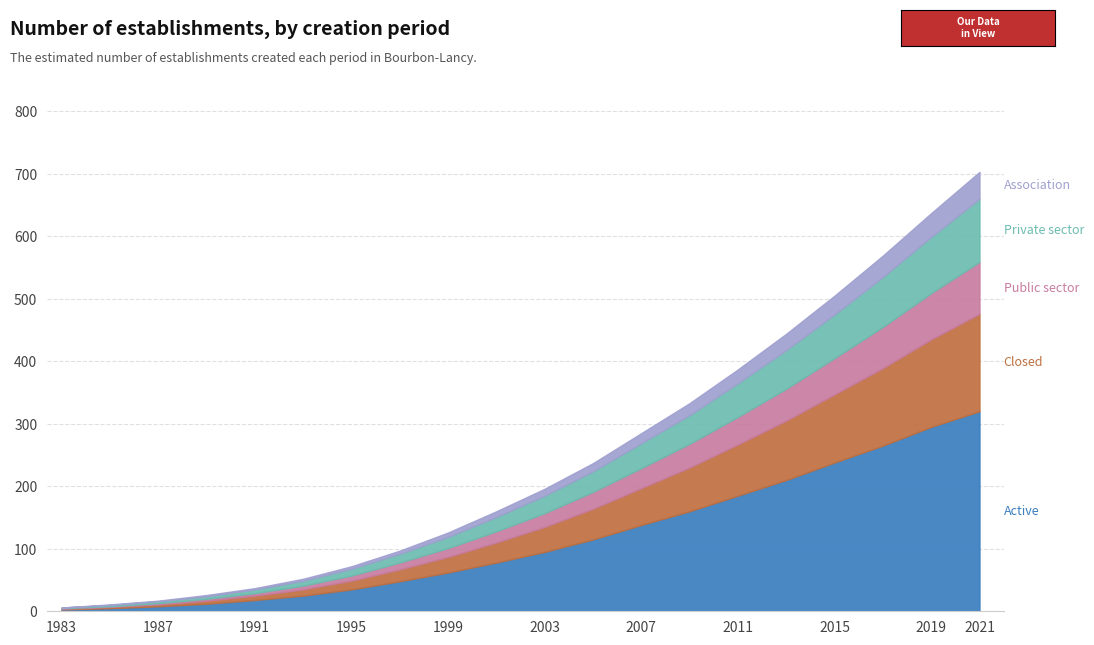

Reading right to left, extract all data points from this chart.

Active: 2021=320	2019=295	2017=265	2015=238	2013=210	2011=185	2009=160	2007=138	2005=115	2003=95	2001=78	1999=62	1997=48	1995=35	1993=25	1991=18	1989=12	1987=8	1985=5	1983=3
Closed: 2021=156	2019=140	2017=124	2015=109	2013=95	2011=82	2009=70	2007=59	2005=49	2003=40	2001=32	1999=25	1997=19	1995=14	1993=10	1991=7	1989=5	1987=3	1985=2	1983=1
Public_sector: 2021=83	2019=74	2017=66	2015=58	2013=51	2011=44	2009=38	2007=32	2005=27	2003=22	2001=18	1999=14	1997=11	1995=8	1993=6	1991=4	1989=3	1987=2	1985=1	1983=1
Private_sector: 2021=101	2019=90	2017=80	2015=70	2013=62	2011=54	2009=46	2007=40	2005=33	2003=28	2001=23	1999=18	1997=14	1995=11	1993=8	1991=6	1989=4	1987=3	1985=2	1983=1
Association: 2021=43	2019=38	2017=34	2015=30	2013=26	2011=22	2009=19	2007=16	2005=13	2003=11	2001=9	1999=7	1997=5	1995=4	1993=3	1991=2	1989=2	1987=1	1985=1	1983=0